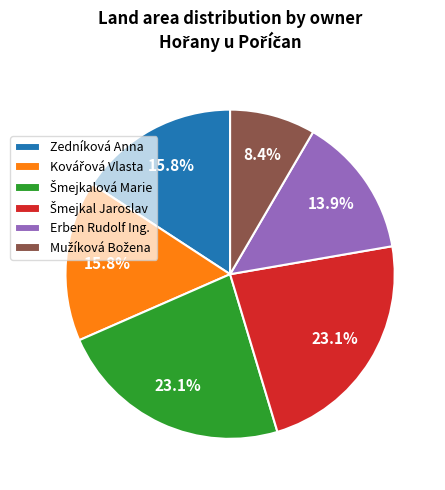

What portion of the pie excludes Zedníková Anna?

84.2%